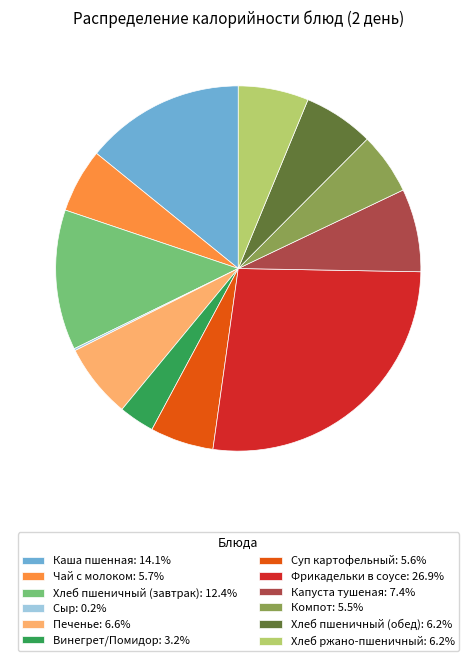

Is there any slice that represents more than half of the pie?

No